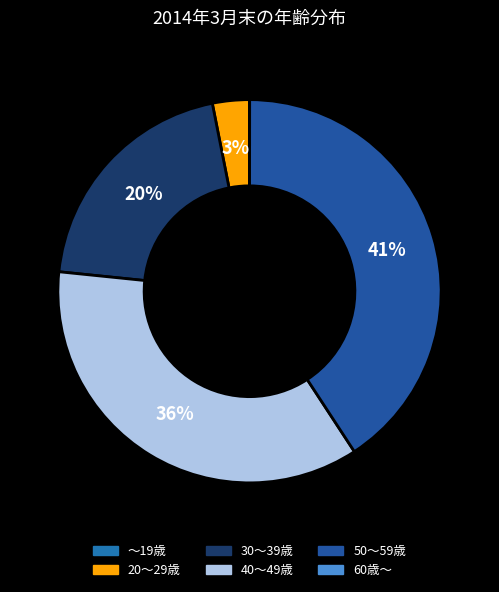

What is the ratio of the value at 50～59歳 to the value at 20～29歳?

13.1